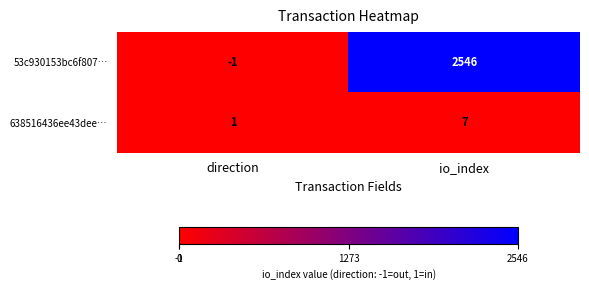

Reading left to right, extract all data points from this chart.

53c930153bc6f807…: direction=-1	io_index=2546
638516436ee43dee…: direction=1	io_index=7